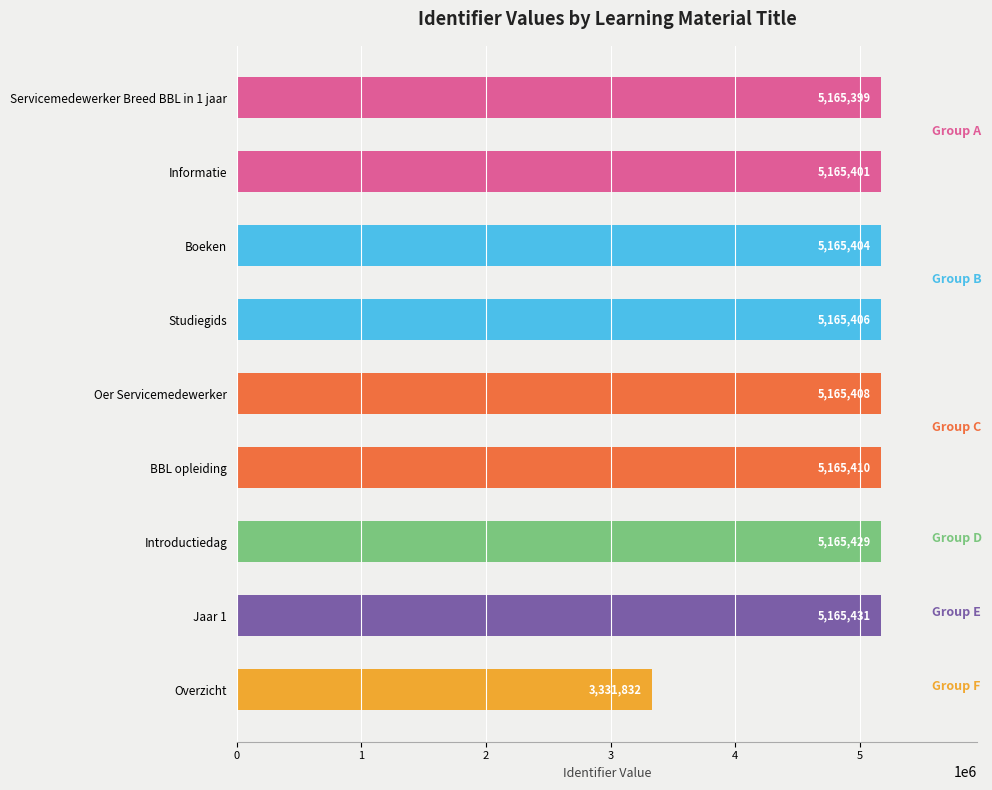

The value at Introductiedag is 2745939. True or false?

False